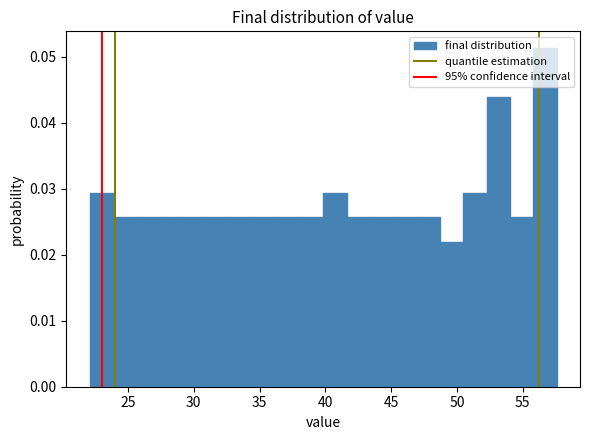

Around what value on the x-axis is the tallest bar? Give the approximate position of its centre, as read against the axis.

56.5